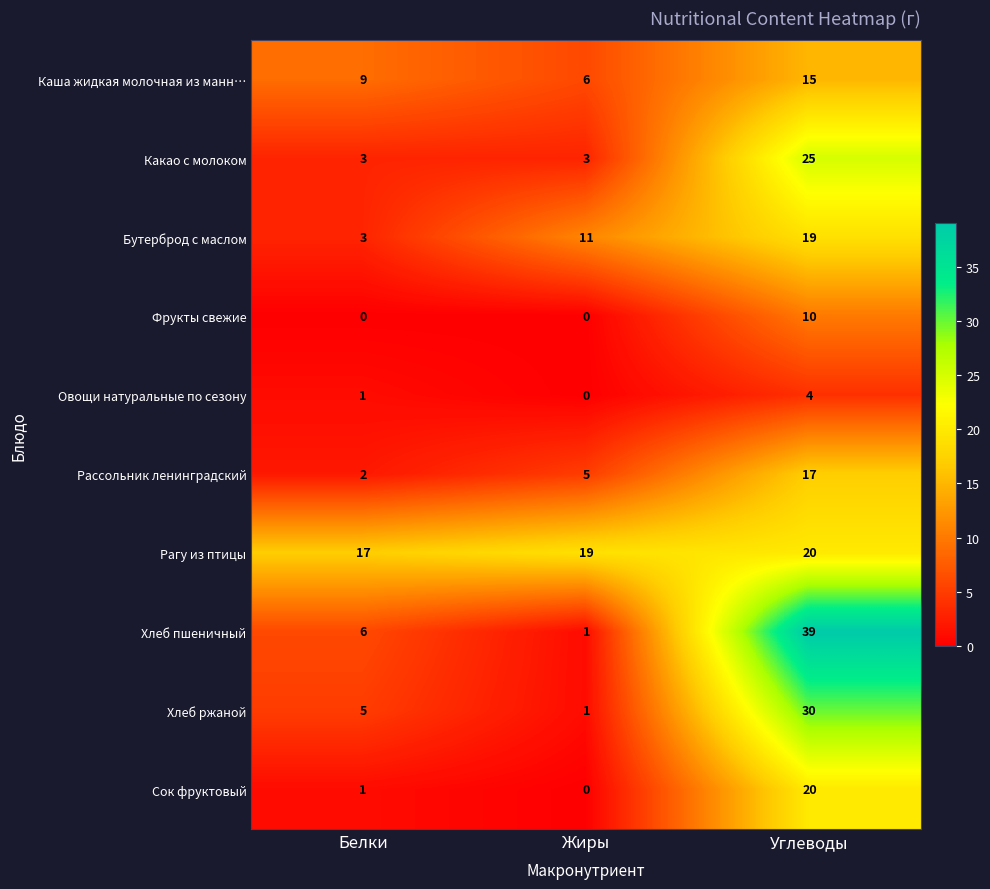

What is the difference between the maximum and minimum values in the Рагу из птицы series?

3